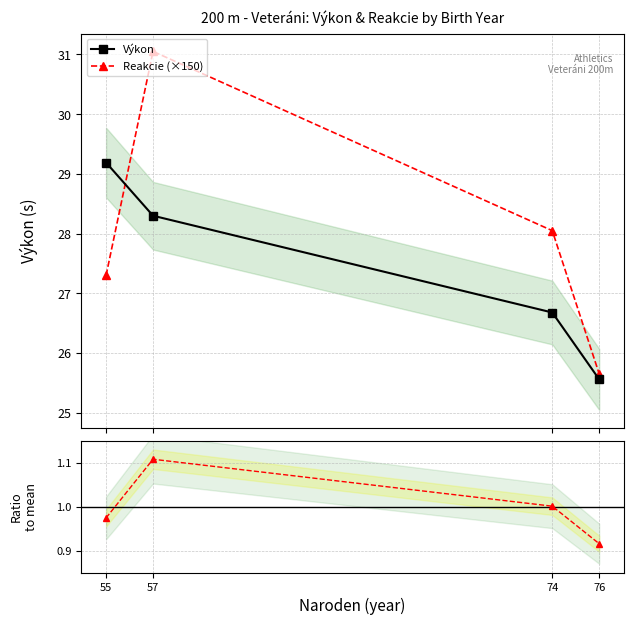

Is it true that Reakcie (×150) equals 41.9 at 55?

False